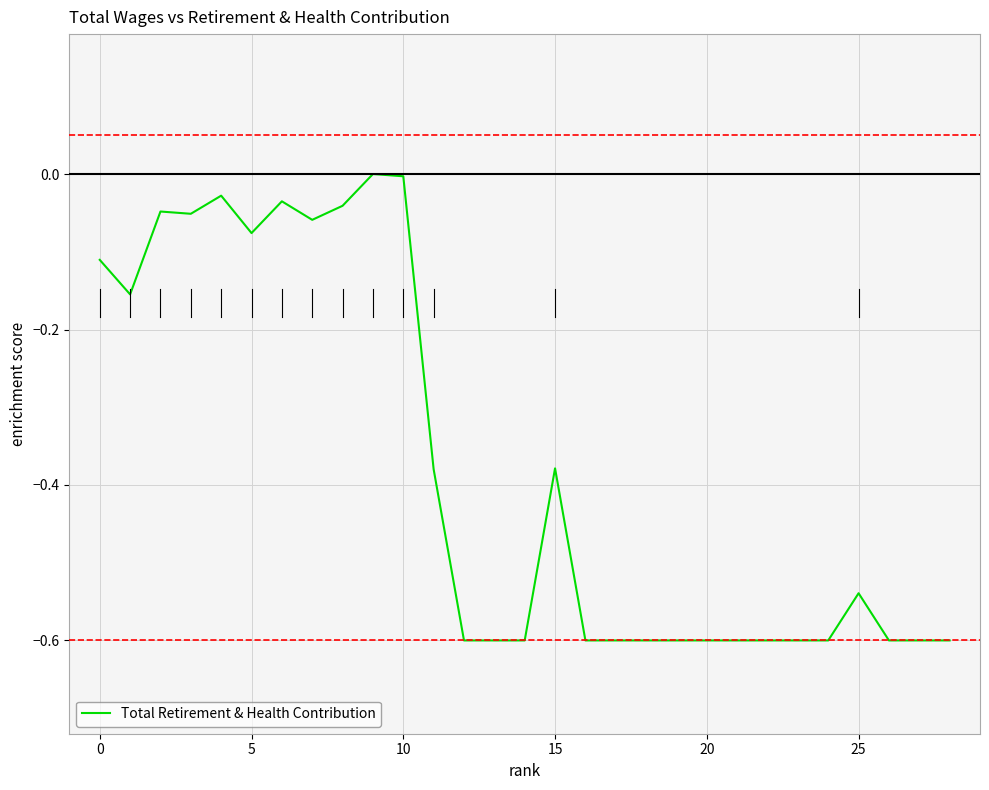

What is the smallest value displayed?

-0.6